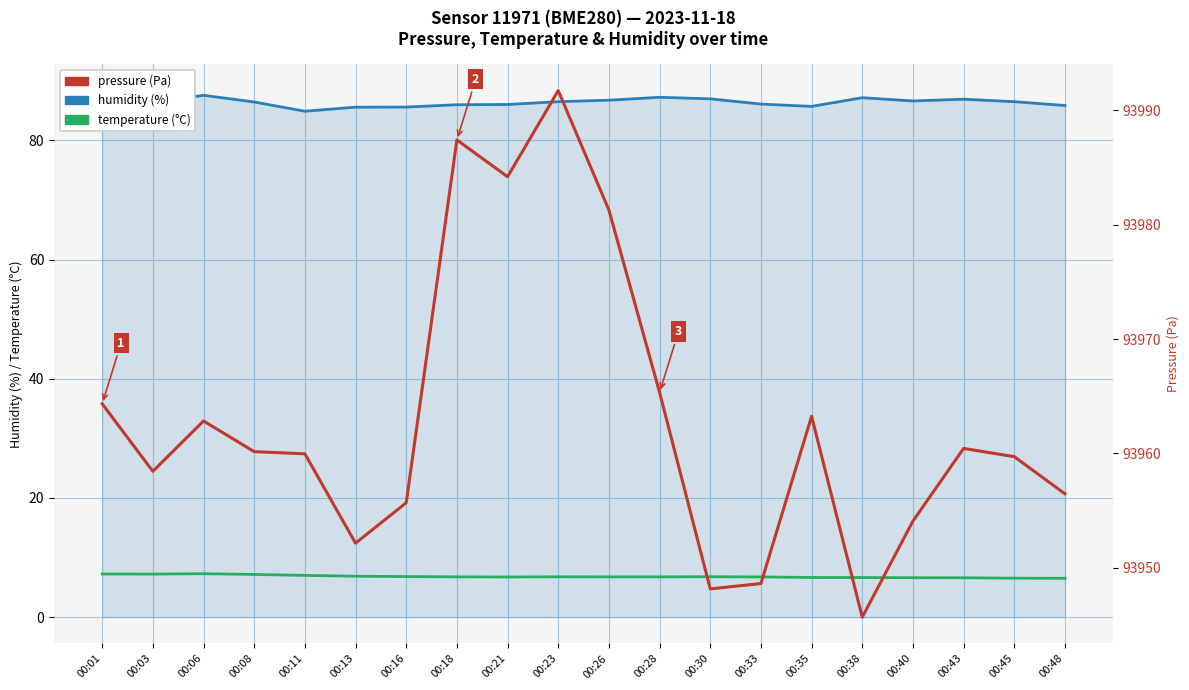

At which label does humidity first exceed 86?

00:01